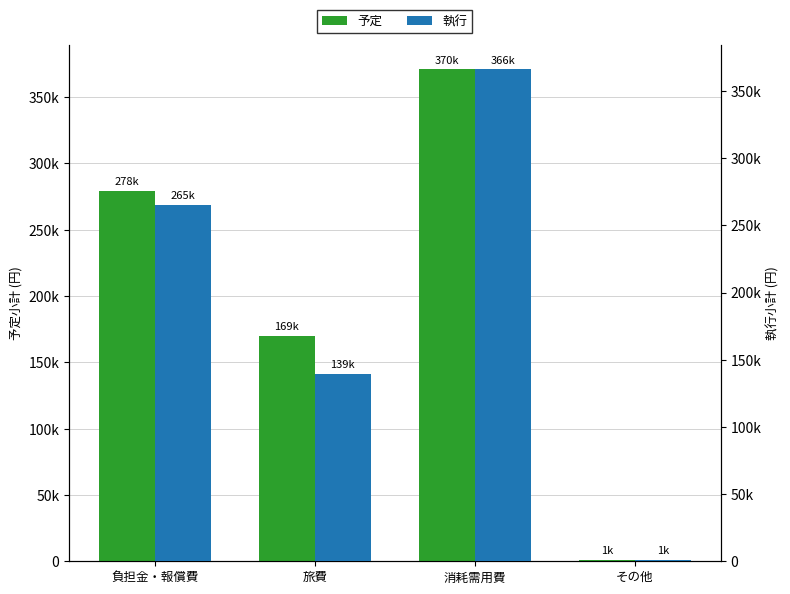

Rank the series by their maximum value, from highest to lowest.

予定, 執行